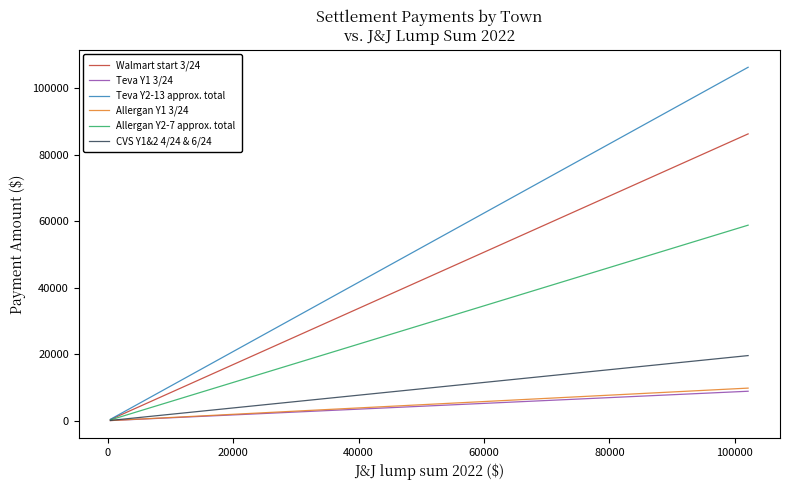

What is the greatest value displayed?

106367.3